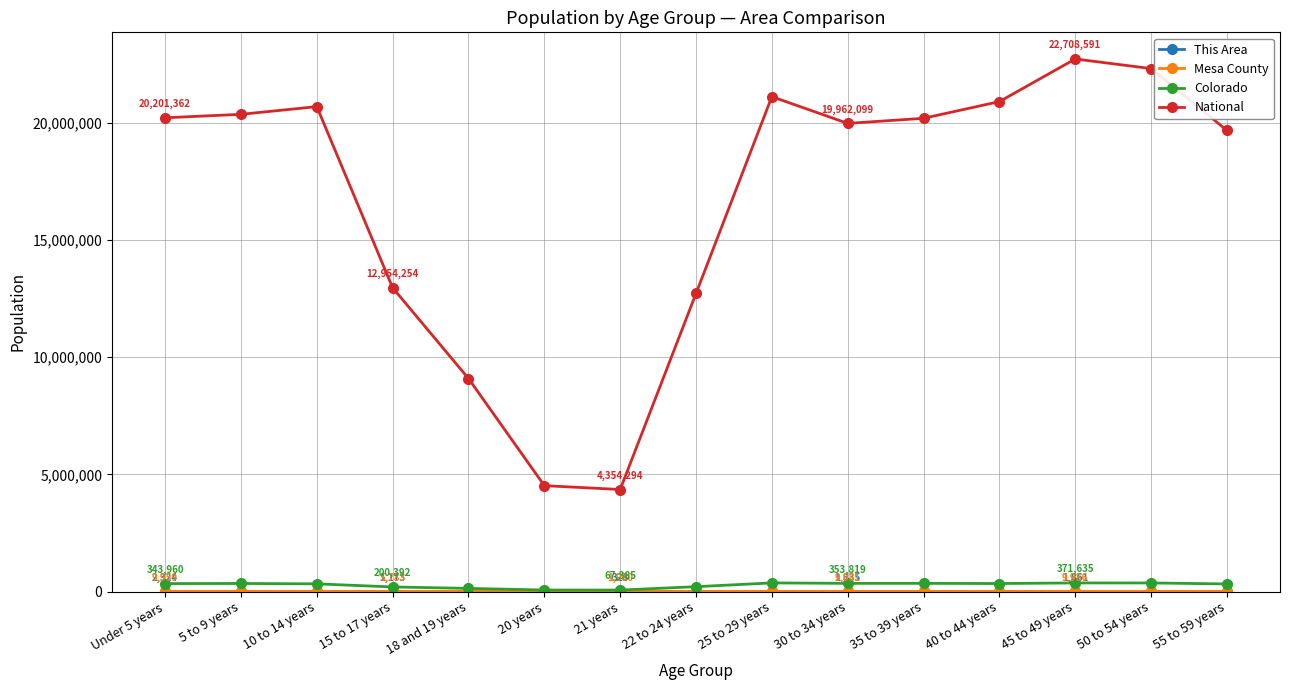

Does the chart have visible grid lines?

Yes